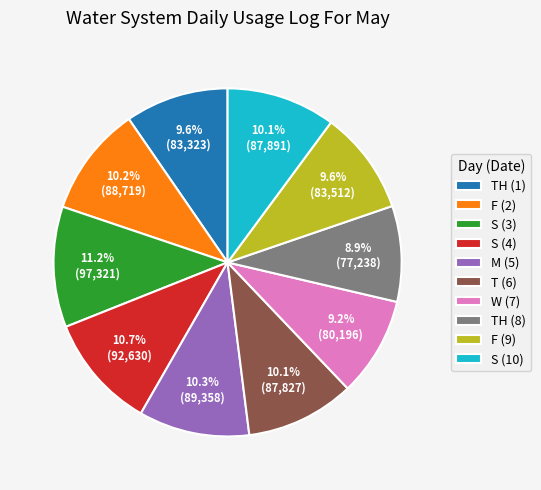

What percentage is the T (6) slice, to the nearest percent?

10%